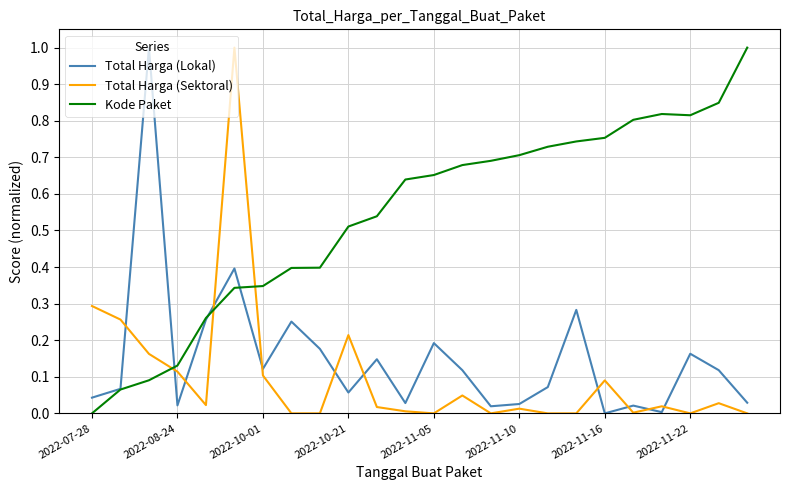

Which series has the largest total across all categories?

Kode Paket